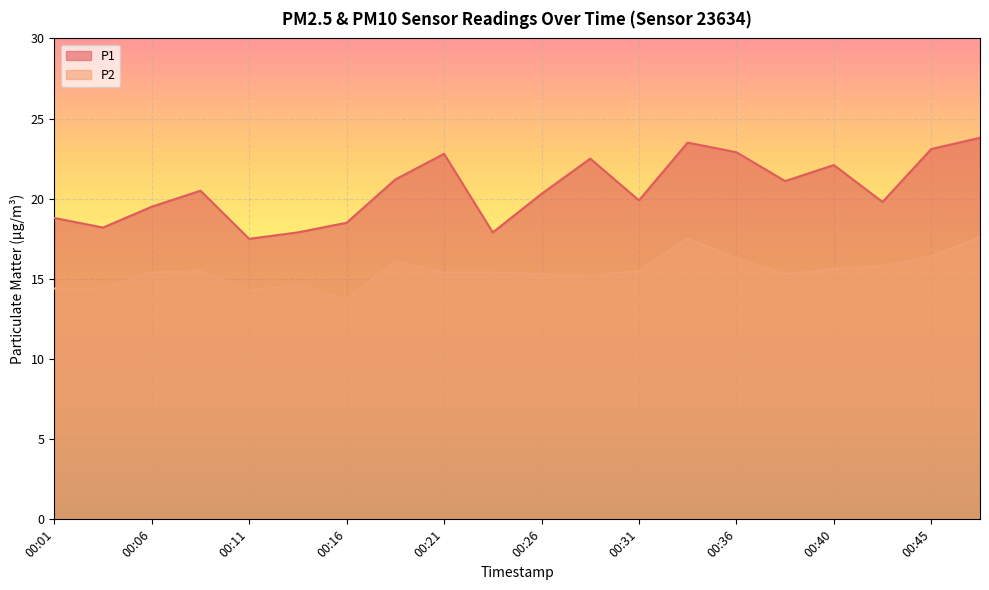

Which category has the highest value across all series?

00:48